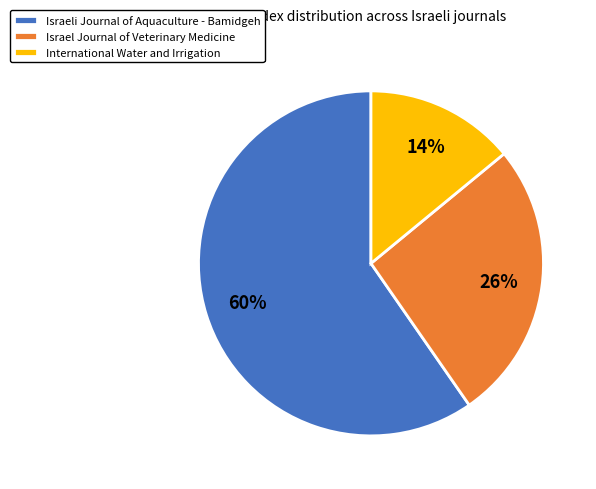

What percentage is the Israeli Journal of Aquaculture - Bamidgeh slice, to the nearest percent?

60%